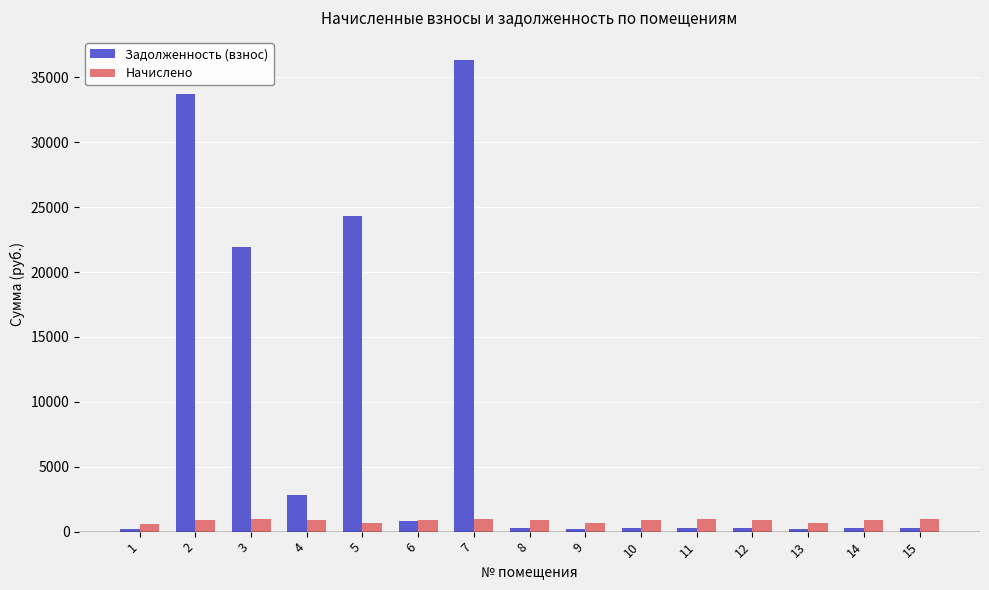

What is the average value of the Задолженность (взнос) series?

8142.0